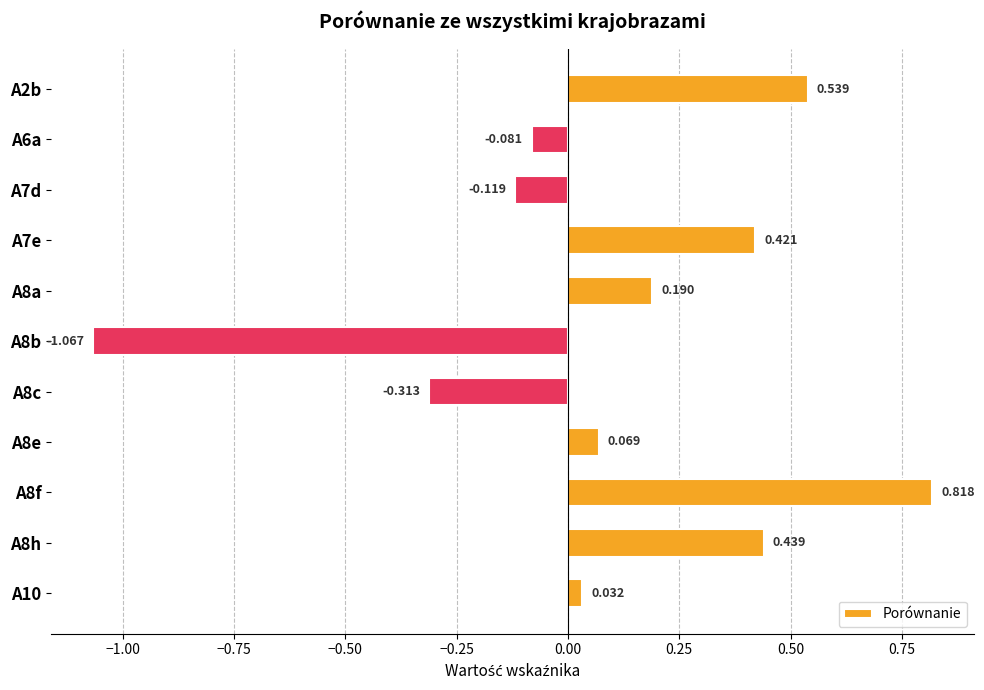

Are the bars horizontal?

Yes